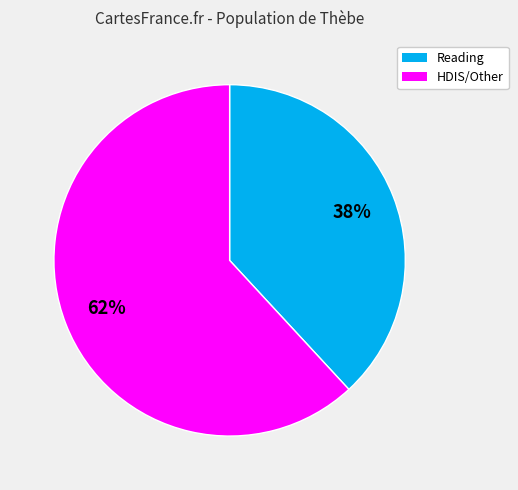

Is there a majority slice in this chart?

Yes